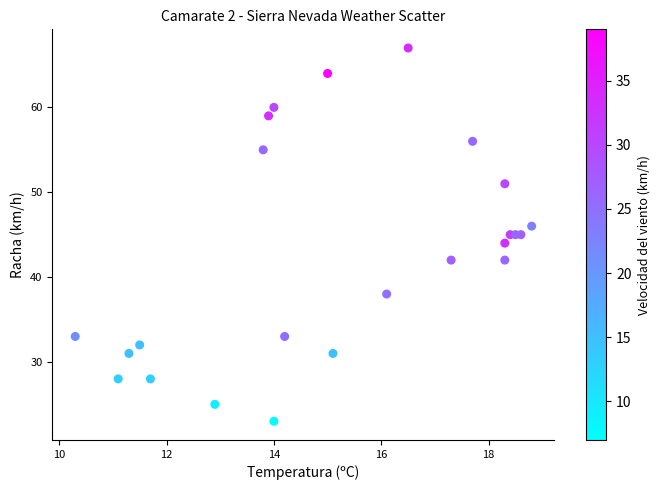

What is the range of Y values (max minus min)?

44